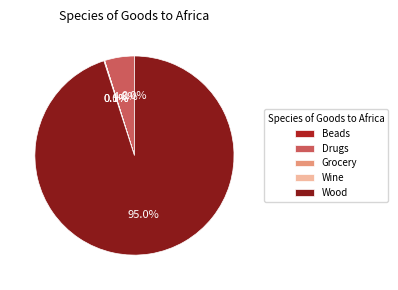

What percentage do Wood and Drugs together represent?

99.9%